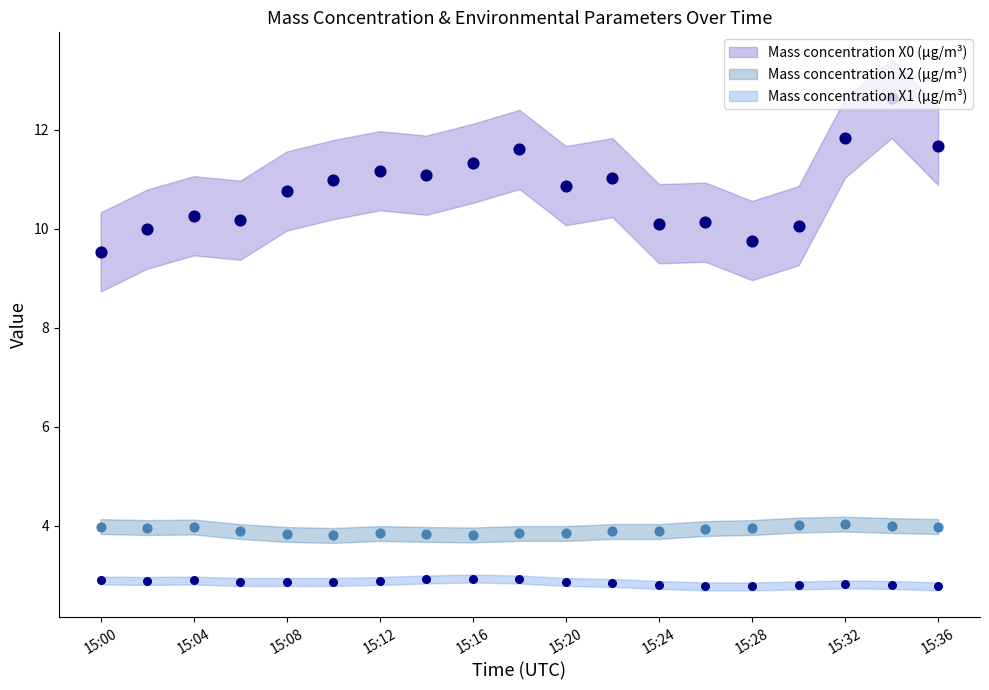

At which category is the sum across all series the highest?

15:34